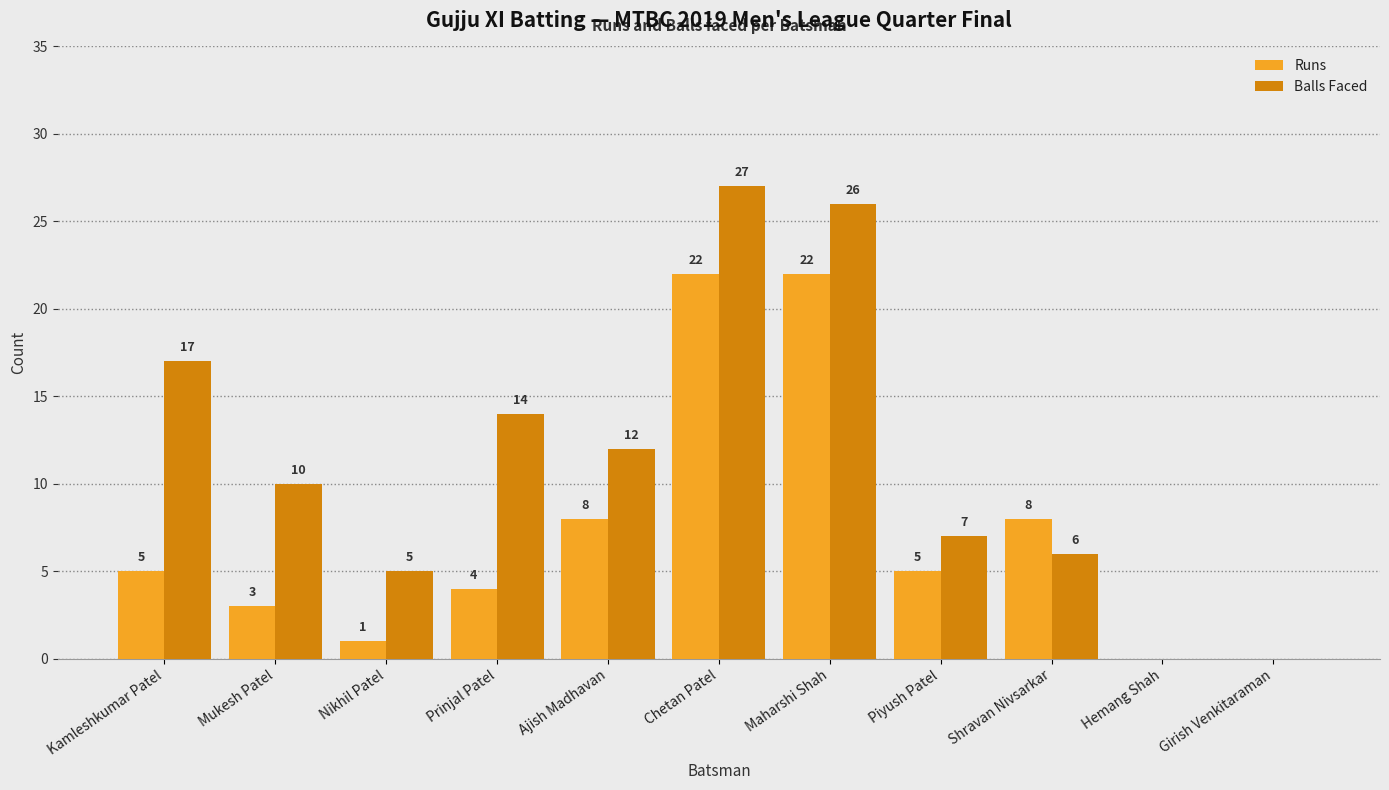

How many groups of bars are there?

11